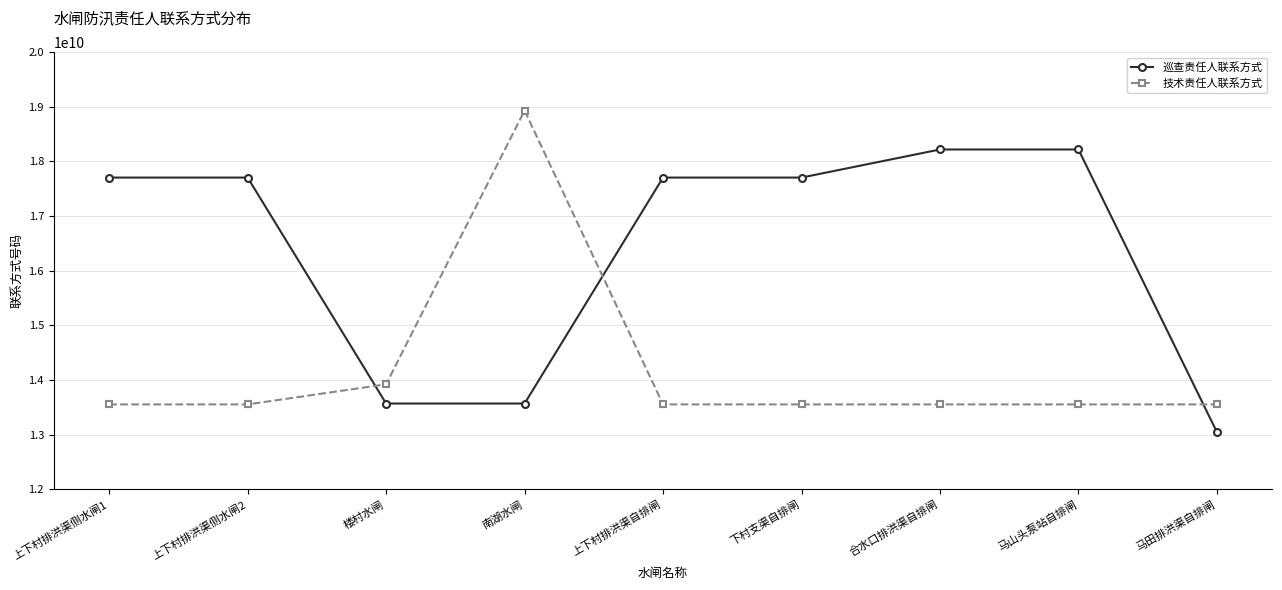

At how many categories does at least one series exceed 18860819258?

1